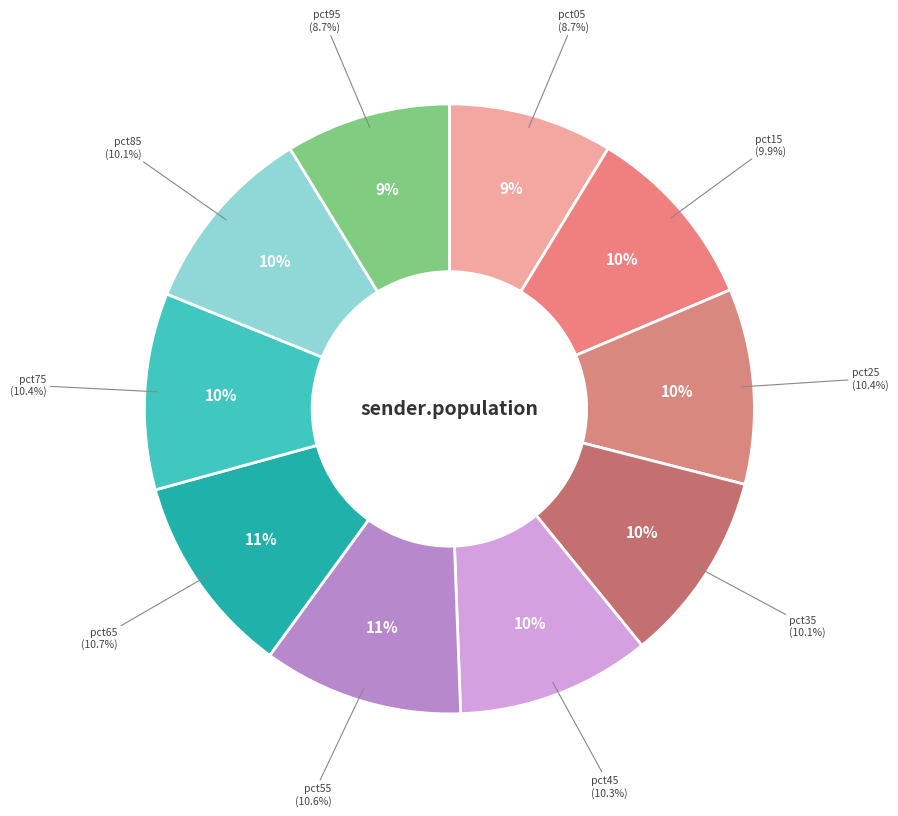

What percentage is the pct95 slice, to the nearest percent?

9%